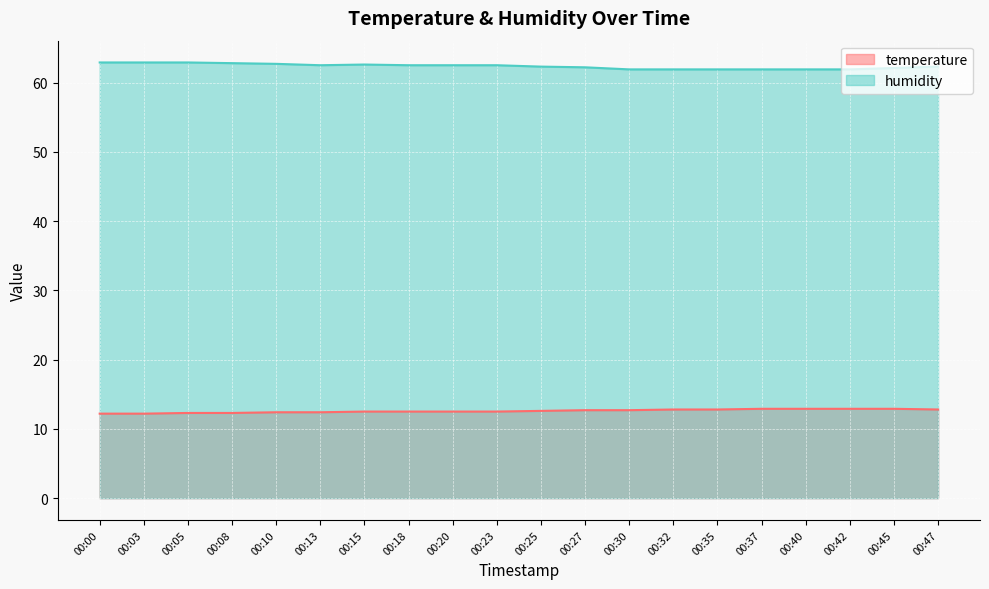

Does the chart display data point markers on the line(s)?

No